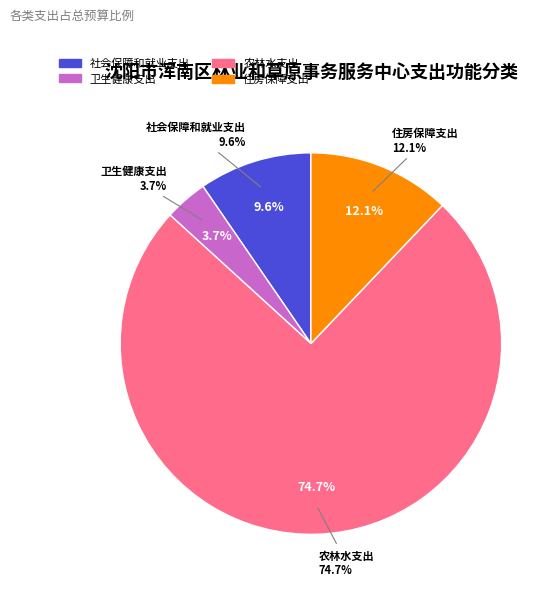

What is the largest slice in the pie chart?

农林水支出